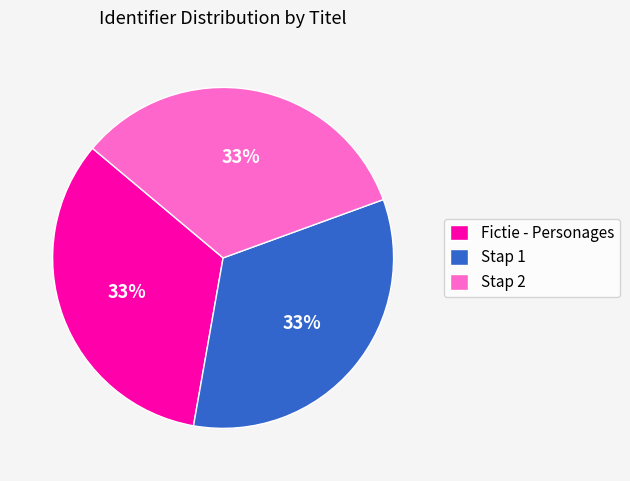

Does Stap 2 account for over 50% of the chart?

No